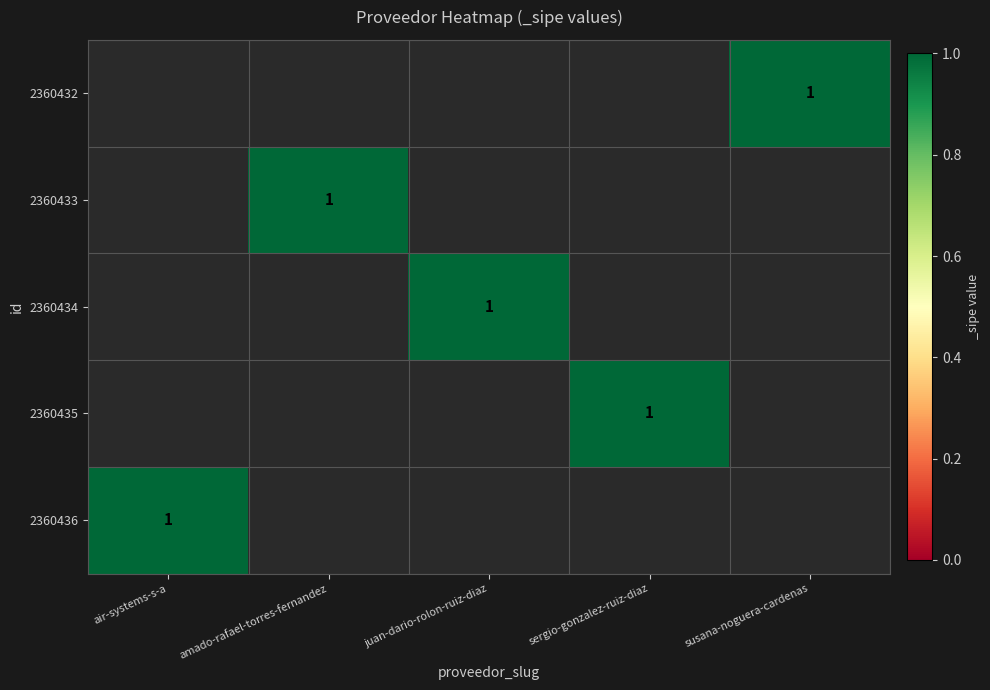

Between juan-dario-rolon-ruiz-diaz and susana-noguera-cardenas, which is larger?

susana-noguera-cardenas